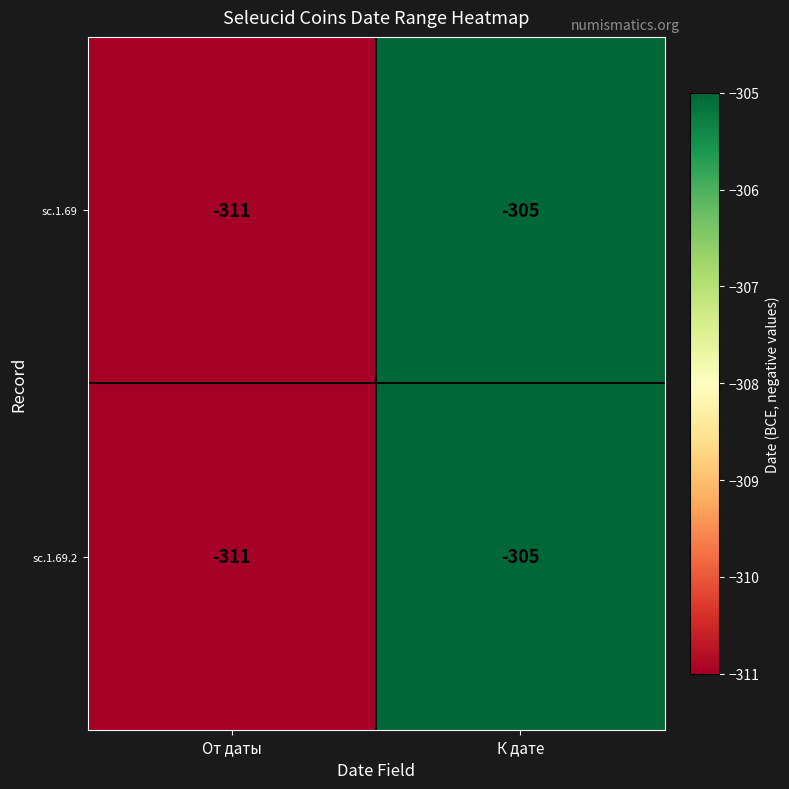

What value does the sc.1.69 series have at К дате?

-305